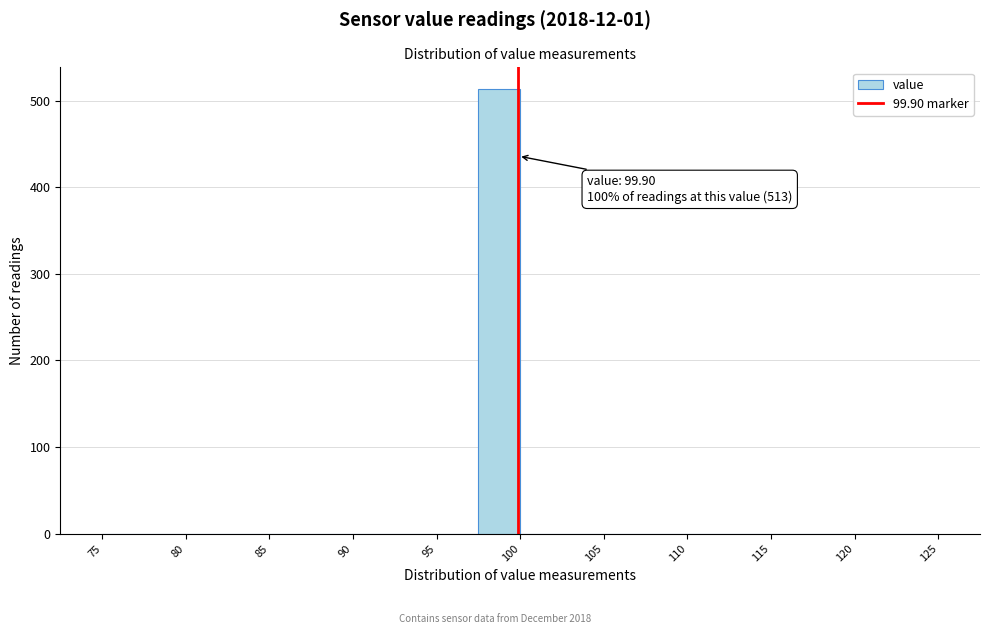

Over which range of the x-axis is the bar tallest?

97.5 to 100.0